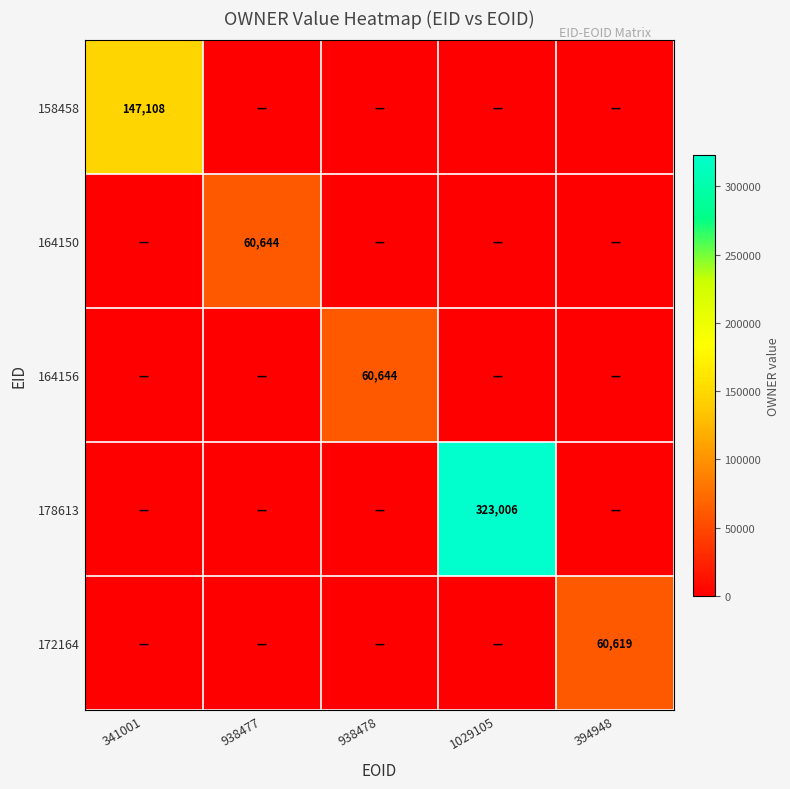

True or false: 164150 has a value of 60644 at 938477.

True